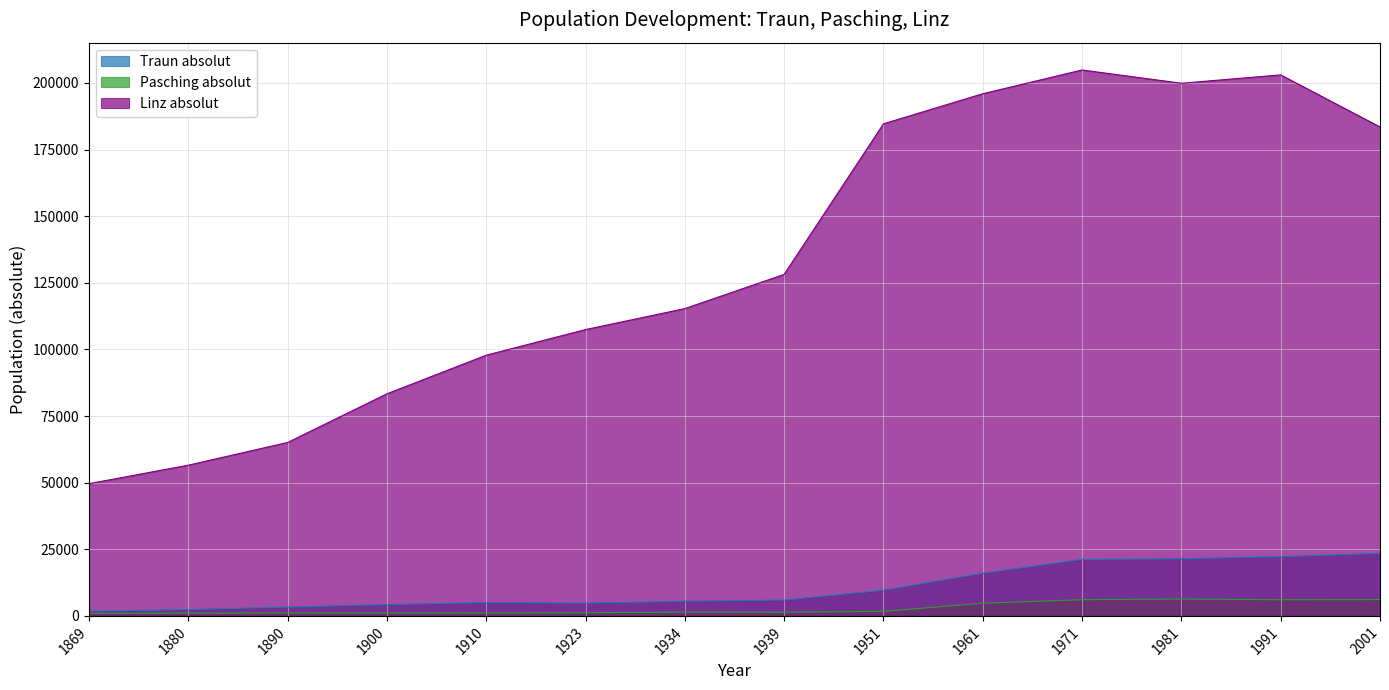

How many lines are shown in the chart?

3